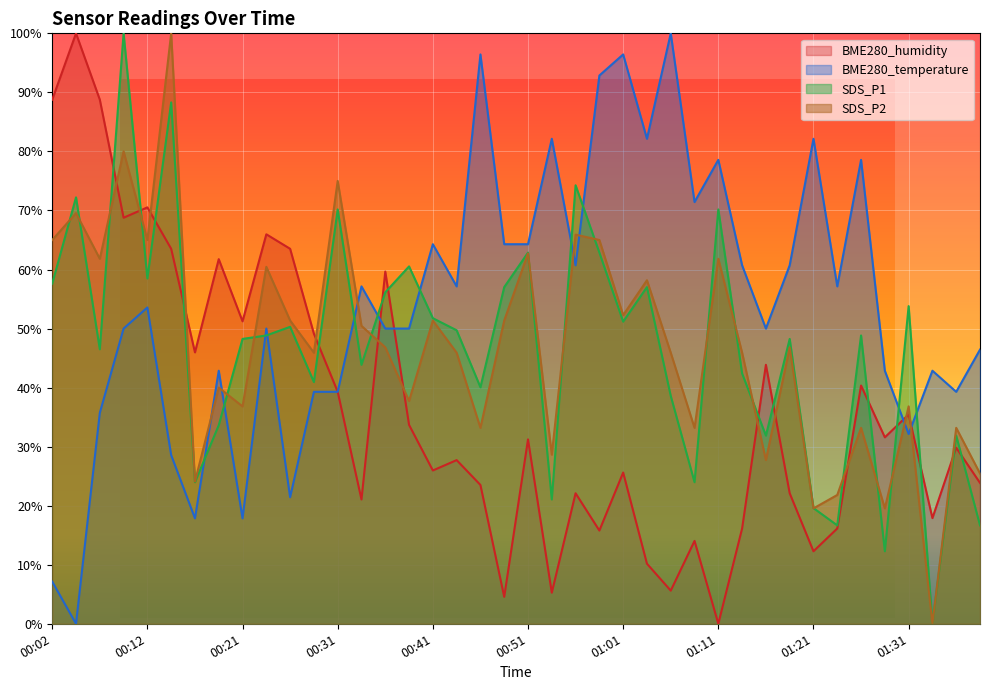

The value of SDS_P1 at 01:06 is 60.4. True or false?

False